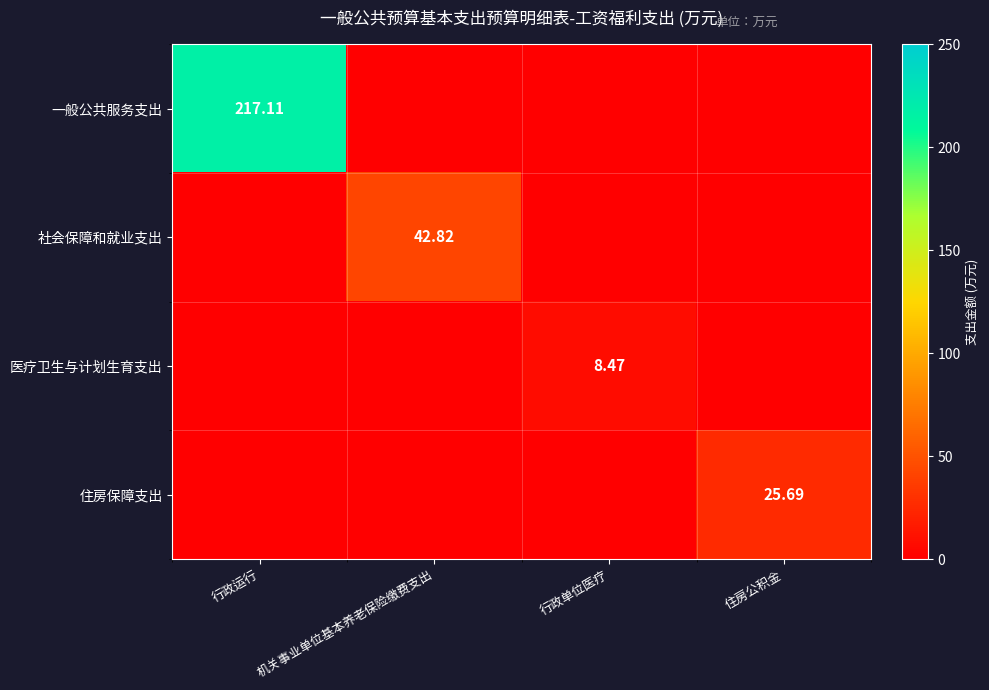

Which series has the largest range (max minus min)?

一般公共服务支出